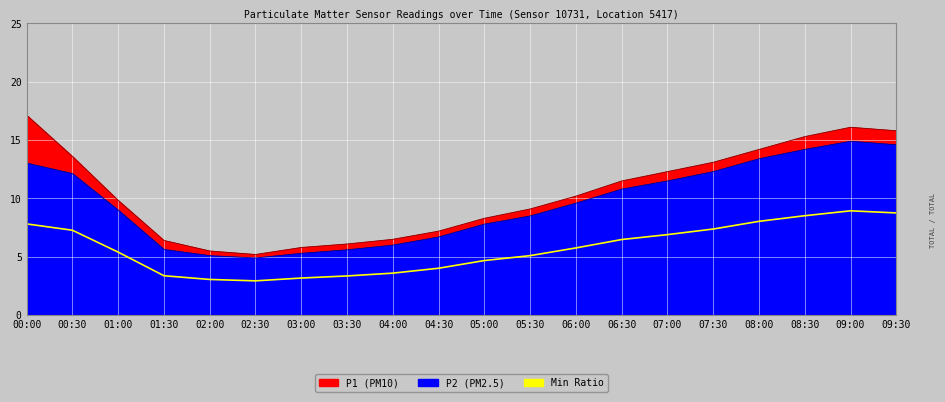

The chart shows a value of 8.8 at 09:30. True or false?

True